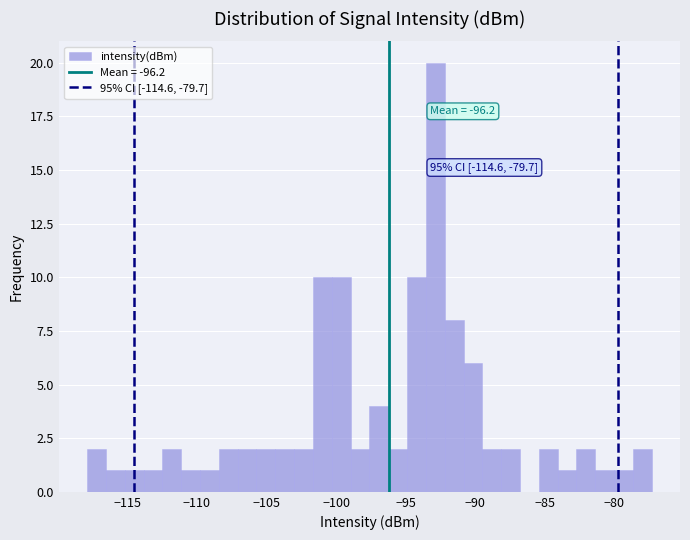

Read against the x-axis, roughly where is the centre of the tallest bar?

-93.0